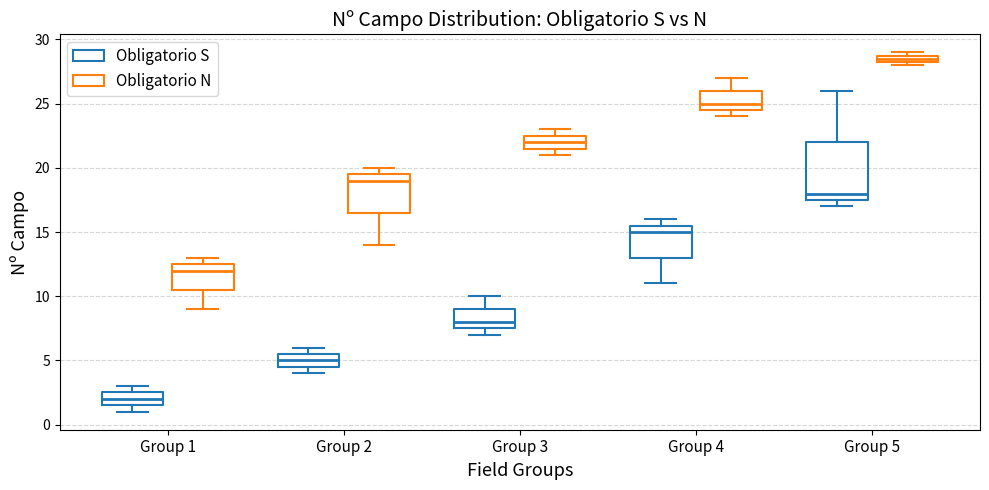

Comparing the boxes themselves (not the whiskers), which one is the tallest?

Group 5 (Obligatorio S)